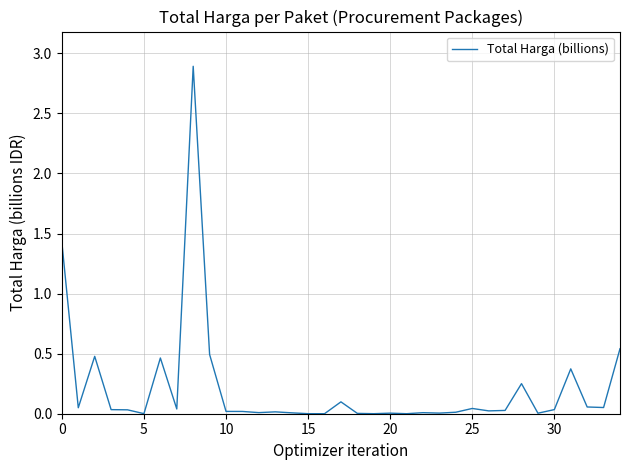

What is the difference between the maximum and minimum values?

2.9